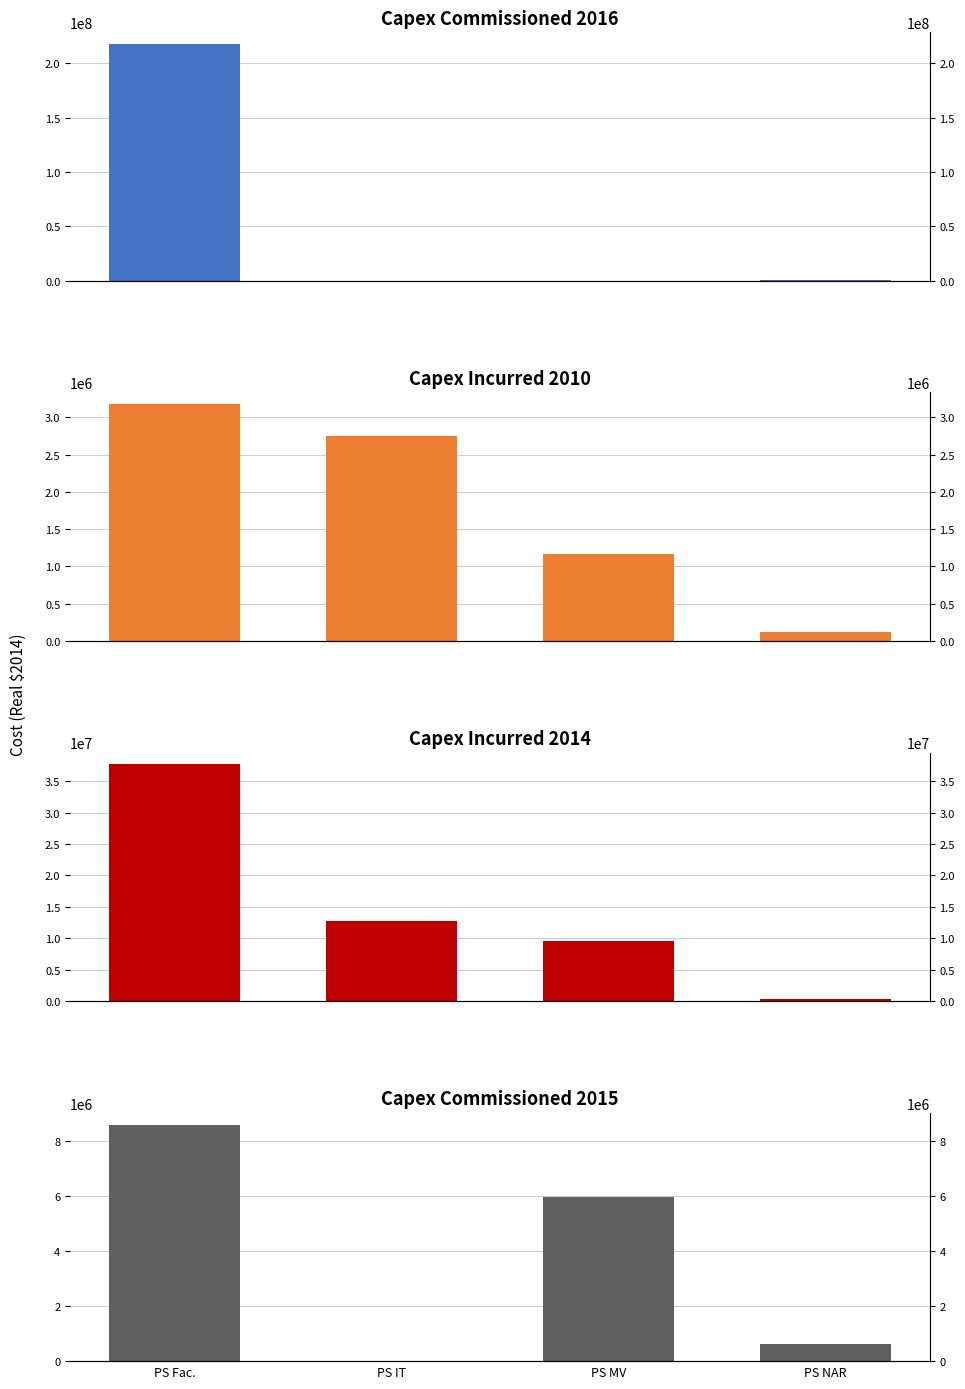

What are all the series names shown in the legend?

Capex 2016 (col_17), Capex 2010 (col_7), Capex 2014 (col_11), Capex 2015 (col_12)